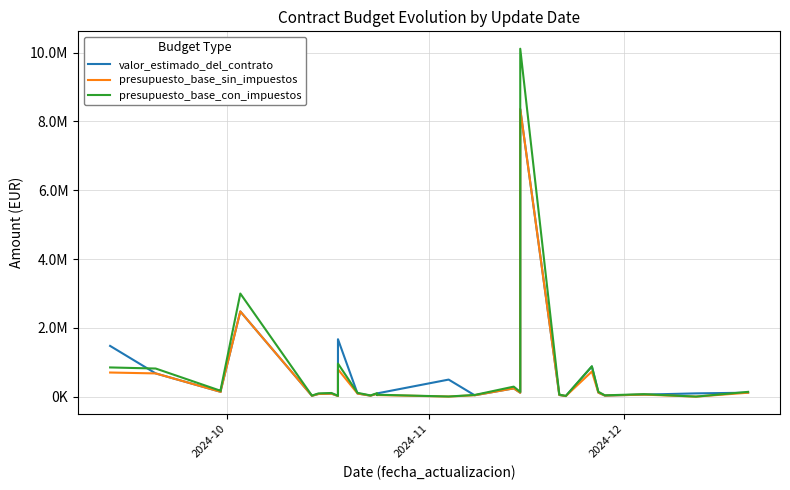

How many lines are shown in the chart?

3